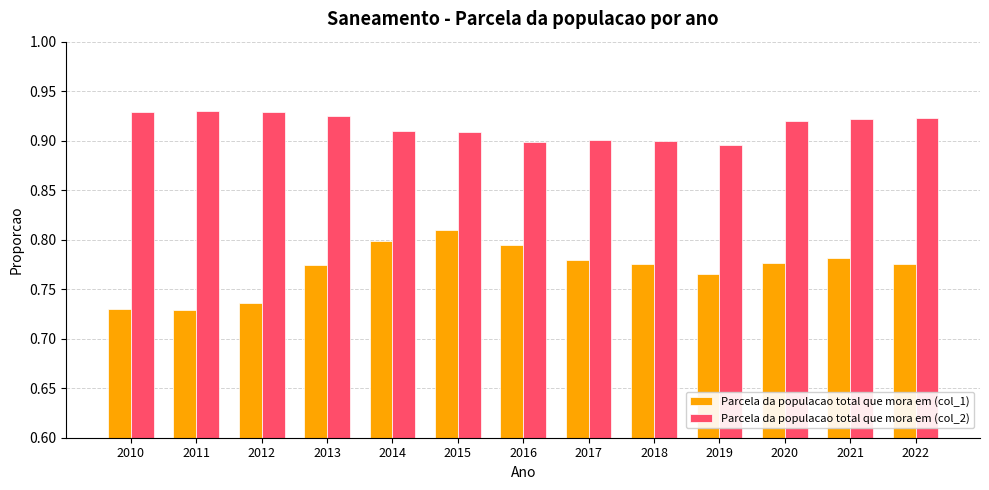

At how many categories does at least one series exceed 0?

13